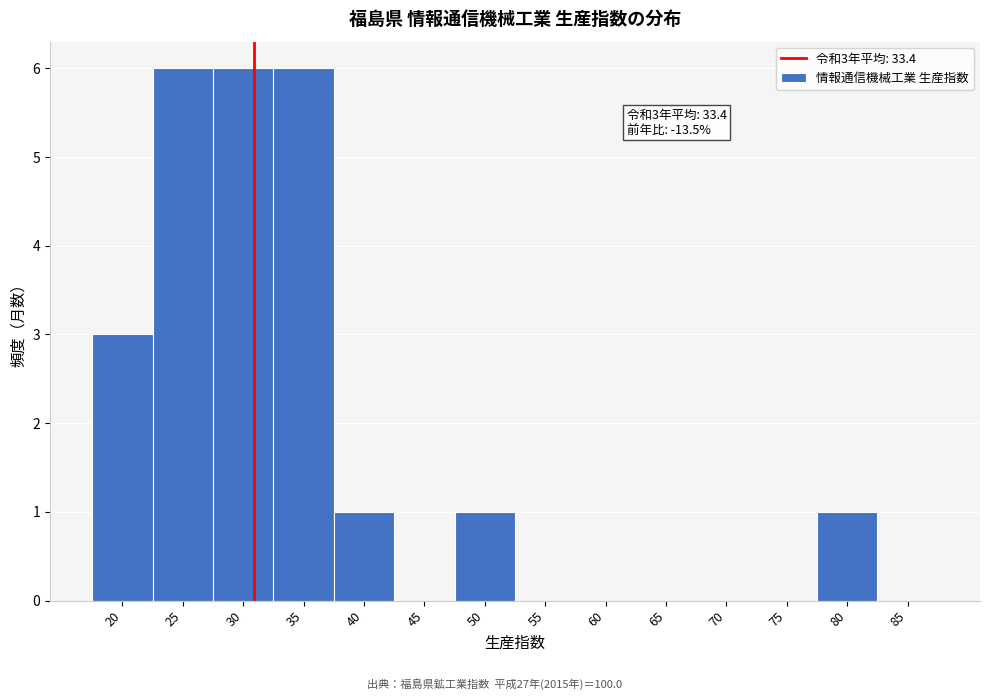

Reading right to left, list all the values displayed in this chart.

85=0	80=1	75=0	70=0	65=0	60=0	55=0	50=1	45=0	40=1	35=6	30=6	25=6	20=3